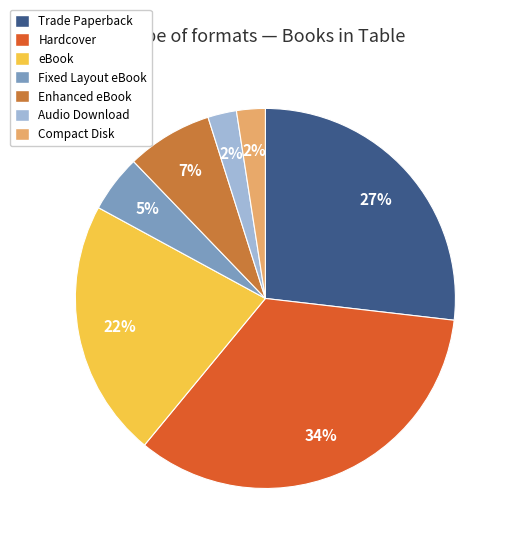

How many slices are in this pie chart?

7